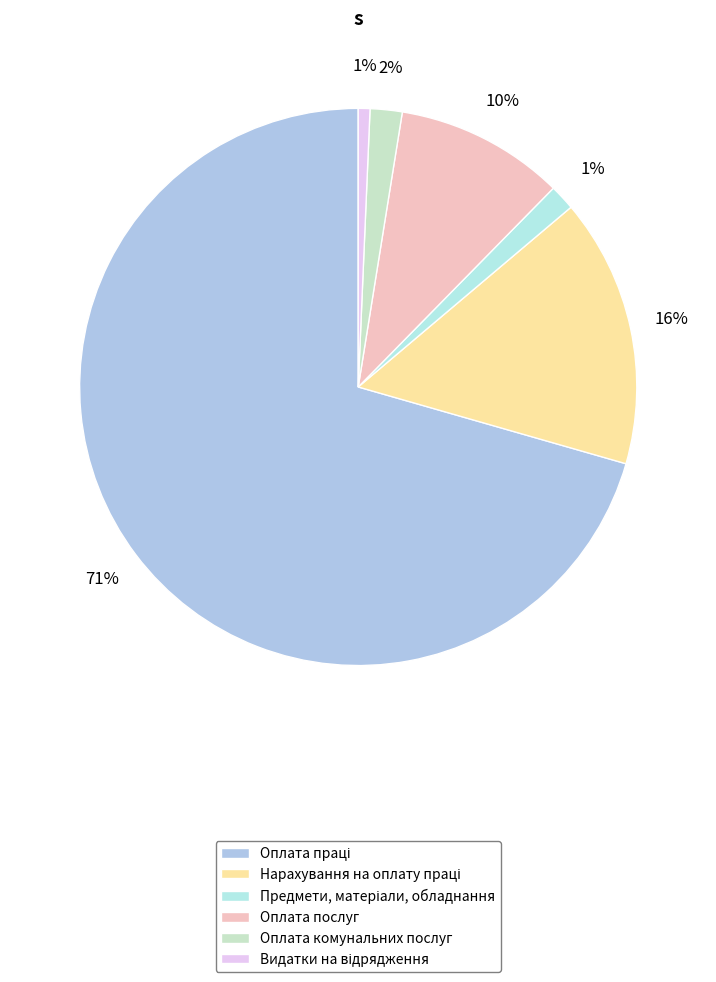

What is the largest slice in the pie chart?

Оплата праці